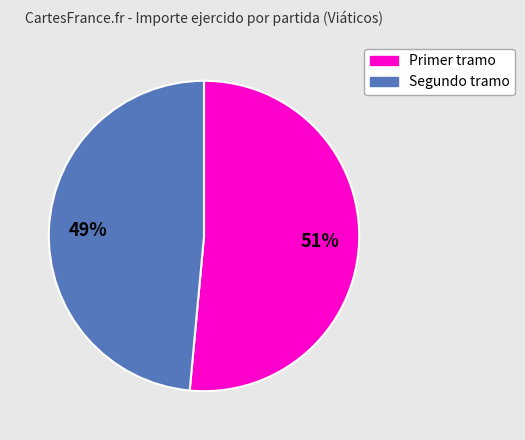

Is there any slice that represents more than half of the pie?

Yes